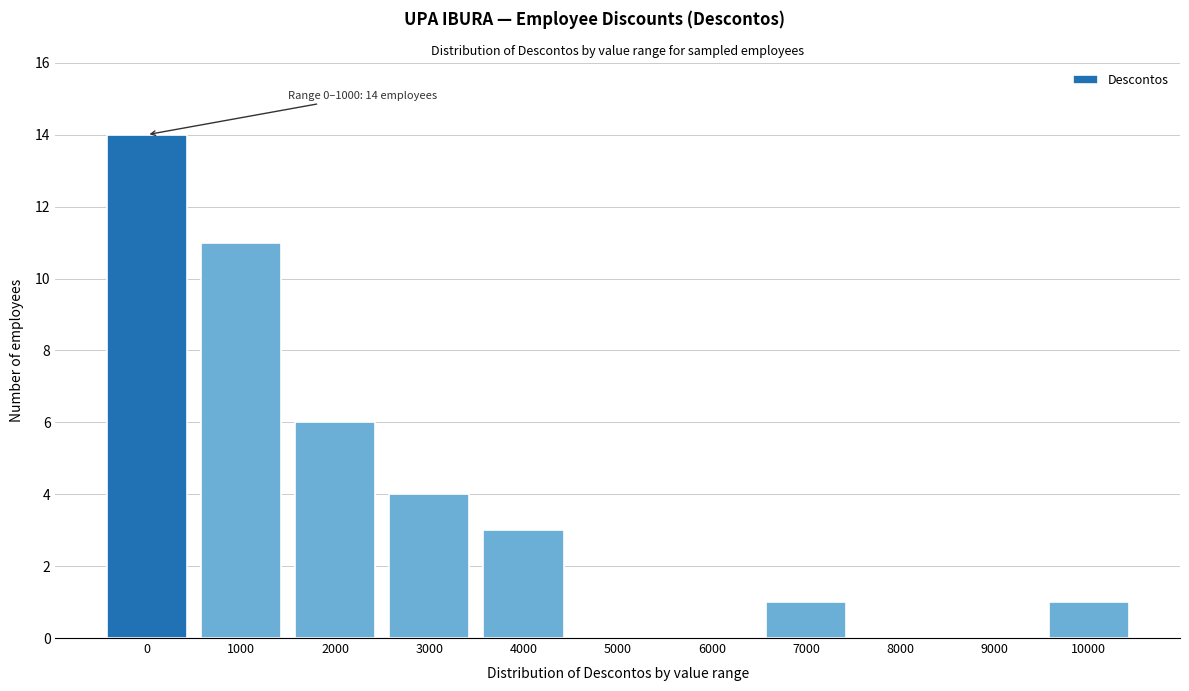

Reading left to right, list all the values displayed in this chart.

0=14	1000=11	2000=6	3000=4	4000=3	5000=0	6000=0	7000=1	8000=0	9000=0	10000=1